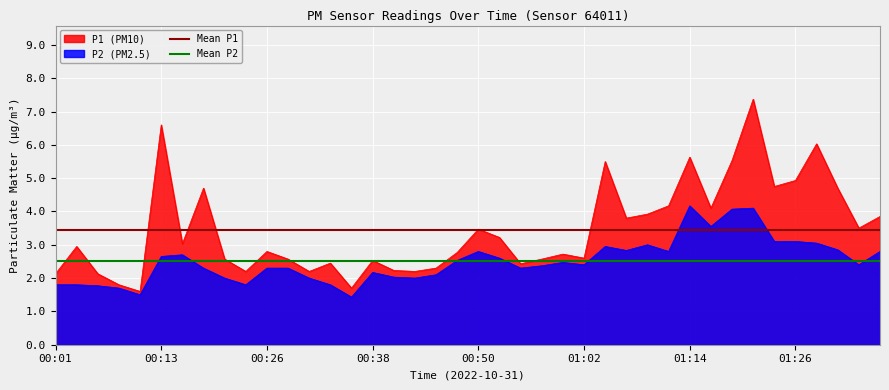

True or false: Mean P1 has a value of 4.5 at 00:13.

False